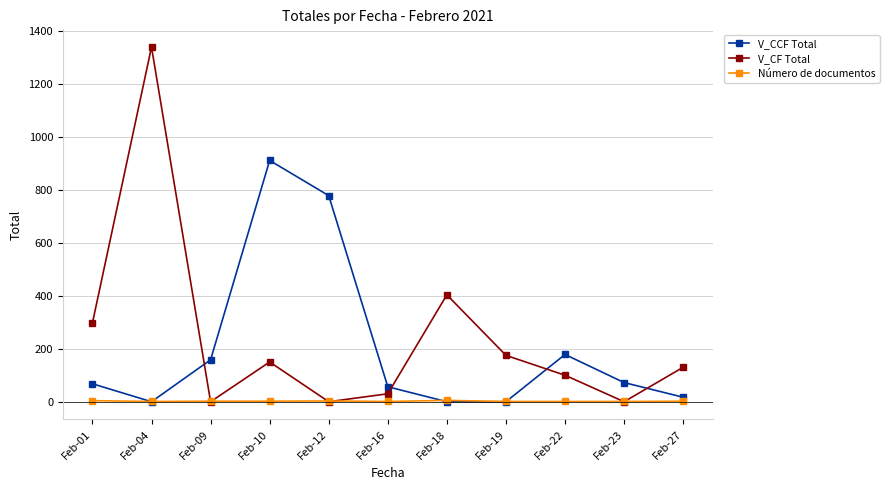

The value of V_CCF Total at Feb-16 is 56.5. True or false?

True